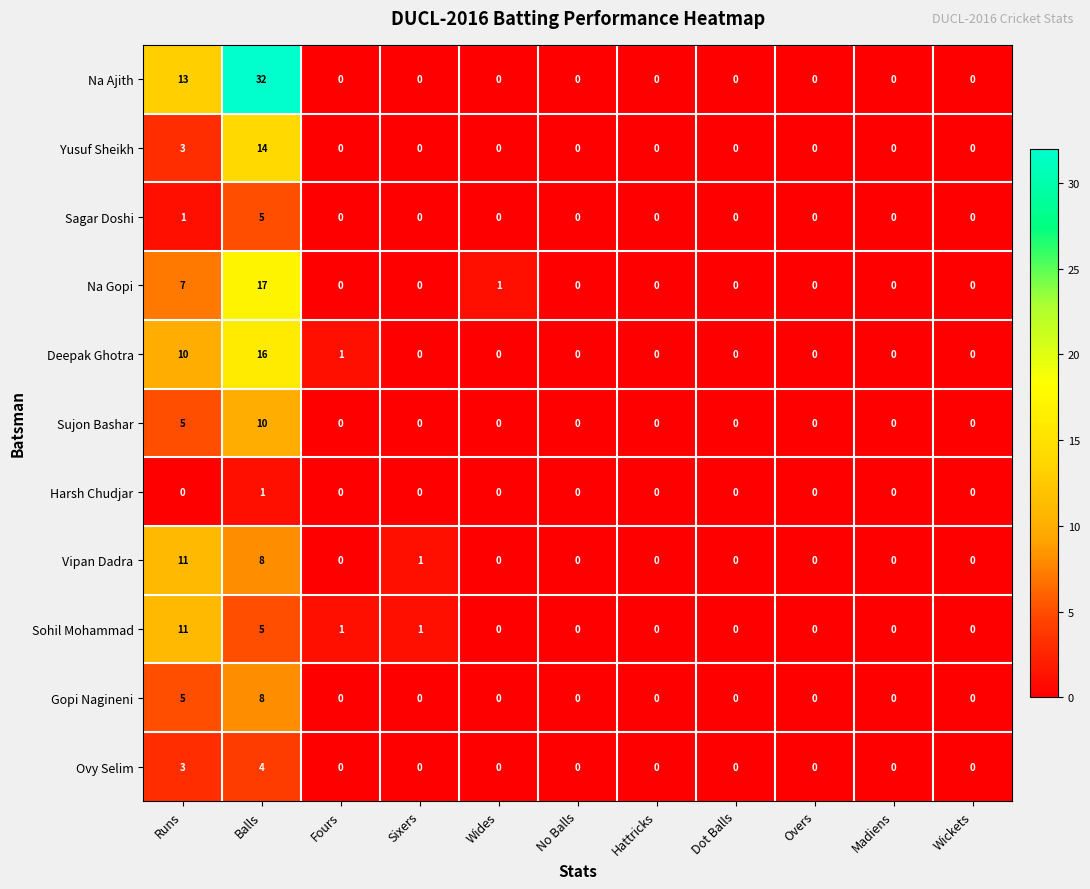

The Sagar Doshi series shows 0 at Overs. True or false?

True